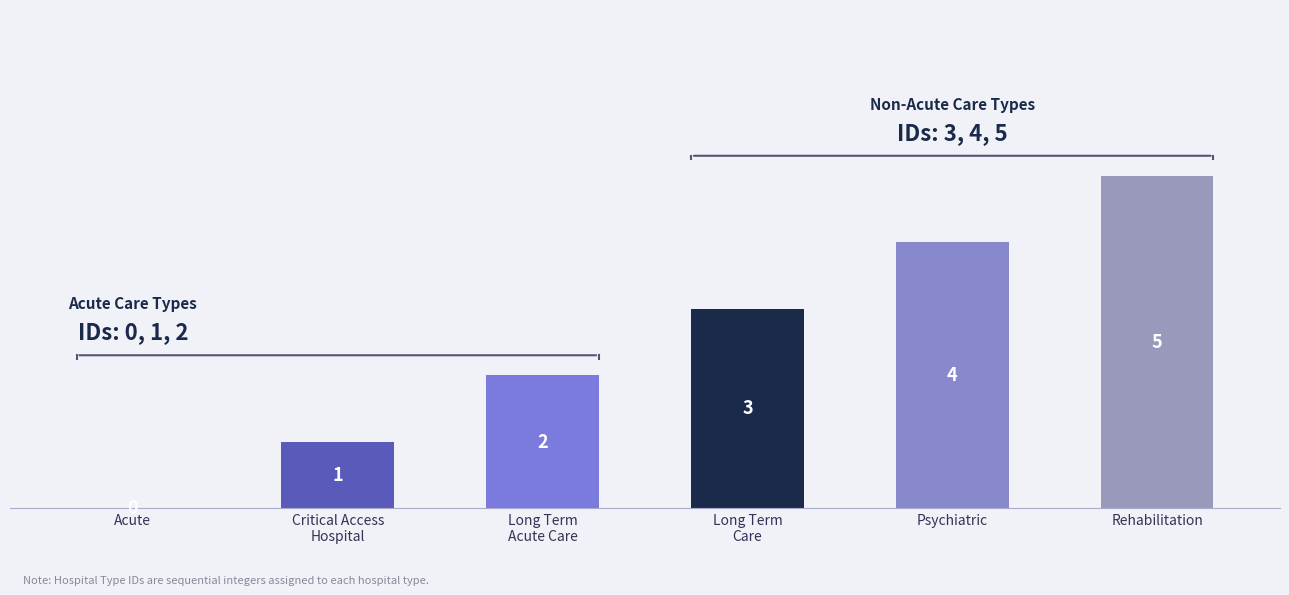

Count the number of categories in the chart.

6